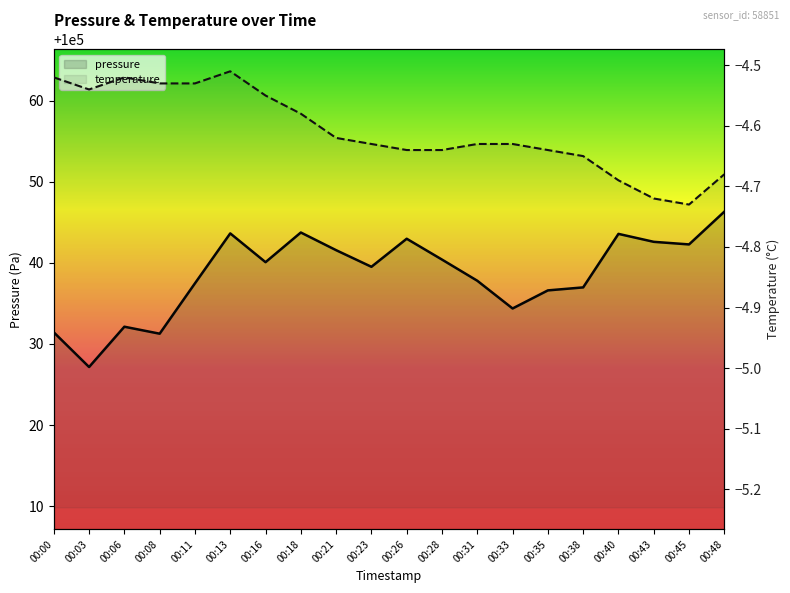

In pressure, how many points are higher than both neighbors (excluding endpoints)?

5